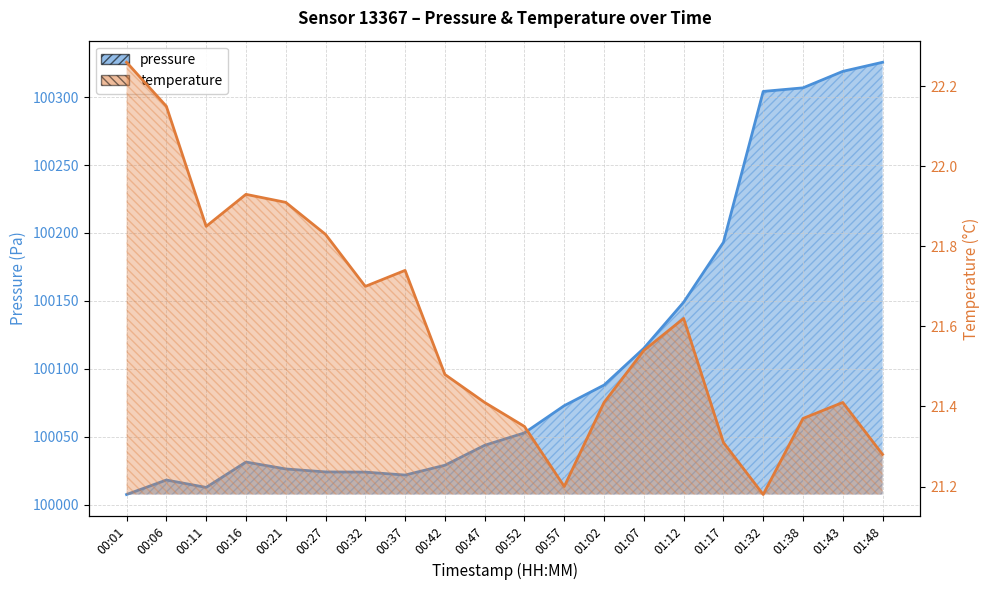

What is the value of the temperature point at the 3rd from the left?

21.9